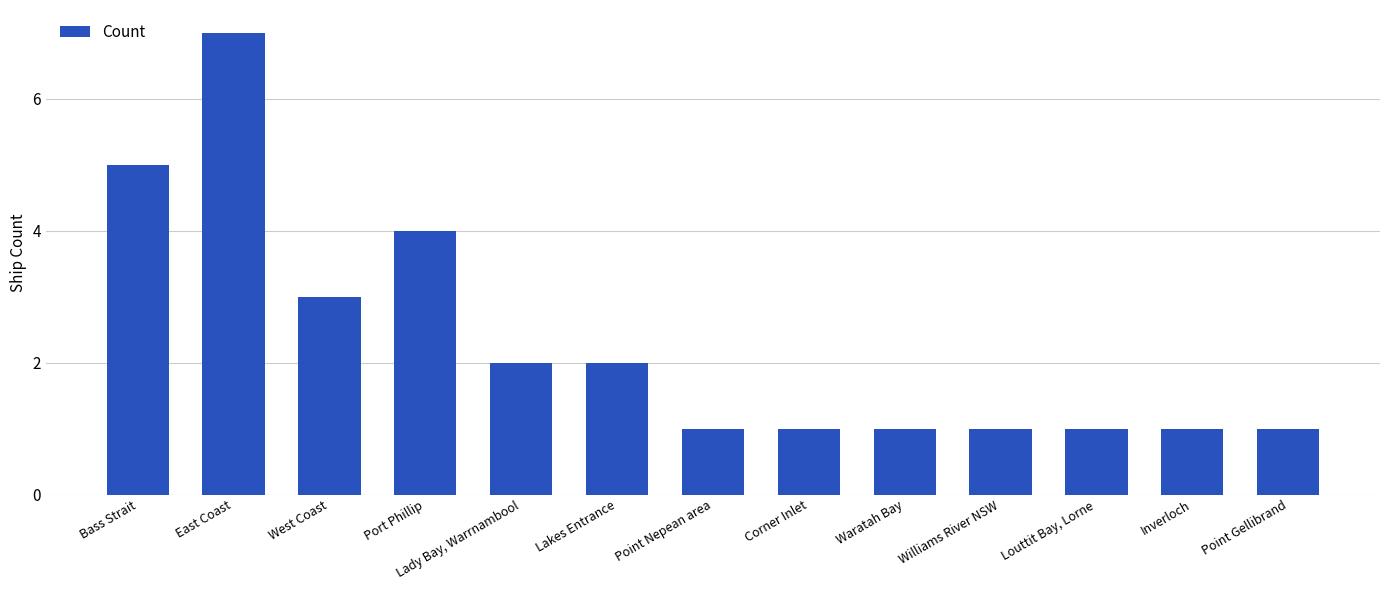

What is the change in value from East Coast to Port Phillip?

-3